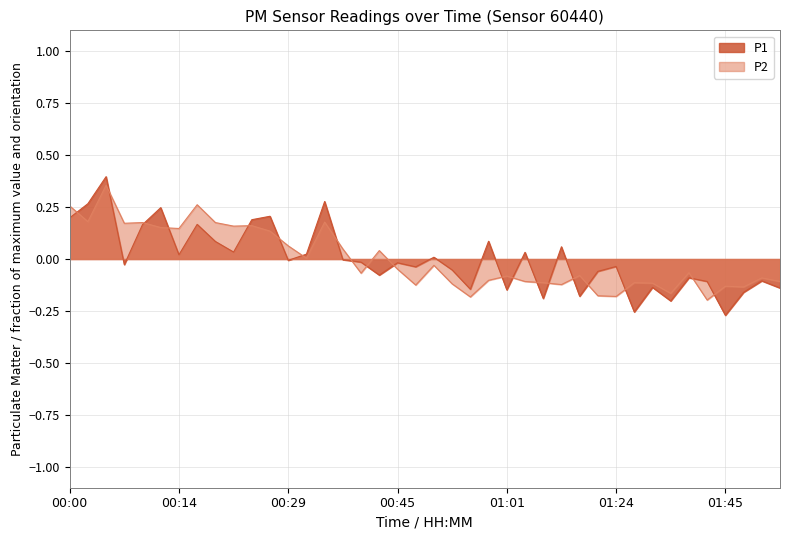

What is the difference between the maximum and minimum values in the P1 series?

0.7